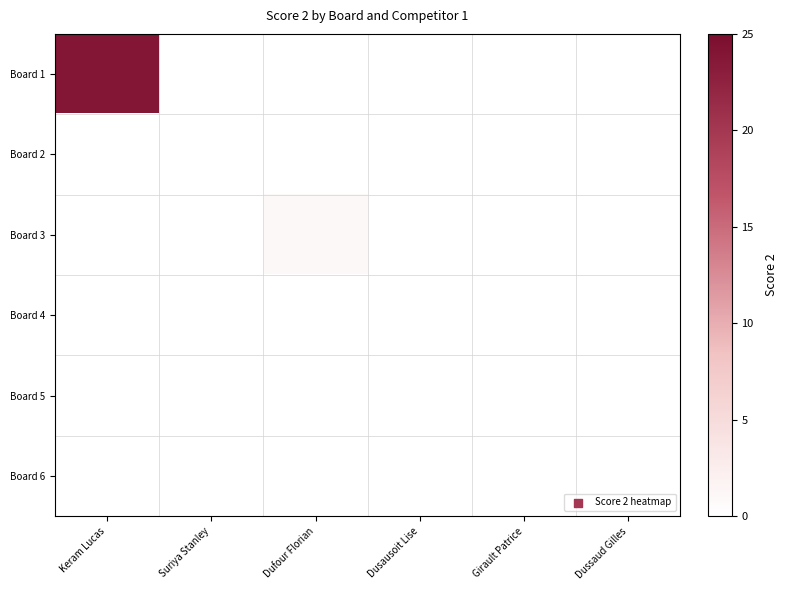

Reading left to right, transcribe all the data shown in this chart.

Board 1: Keram Lucas=24	Suriya Stanley=0	Dufour Florian=0	Dusausoit Lise=0	Girault Patrice=0	Dussaud Gilles=0
Board 2: Keram Lucas=0	Suriya Stanley=0	Dufour Florian=0	Dusausoit Lise=0	Girault Patrice=0	Dussaud Gilles=0
Board 3: Keram Lucas=0	Suriya Stanley=0	Dufour Florian=1	Dusausoit Lise=0	Girault Patrice=0	Dussaud Gilles=0
Board 4: Keram Lucas=0	Suriya Stanley=0	Dufour Florian=0	Dusausoit Lise=0	Girault Patrice=0	Dussaud Gilles=0
Board 5: Keram Lucas=0	Suriya Stanley=0	Dufour Florian=0	Dusausoit Lise=0	Girault Patrice=0	Dussaud Gilles=0
Board 6: Keram Lucas=0	Suriya Stanley=0	Dufour Florian=0	Dusausoit Lise=0	Girault Patrice=0	Dussaud Gilles=0